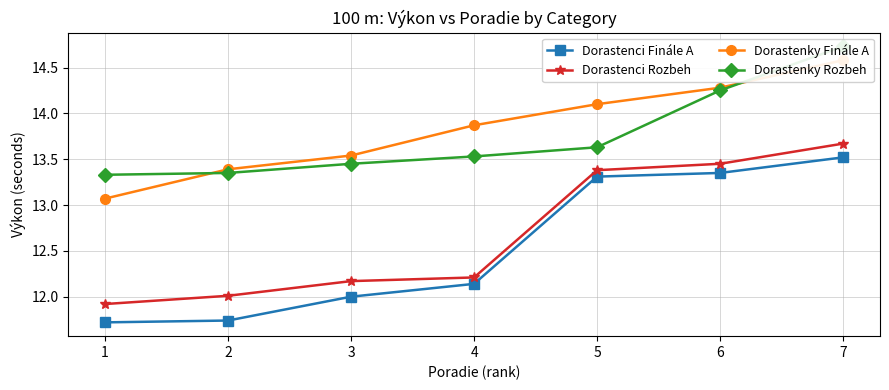

What is the value of the Dorastenky Finále A point at the 6th from the left?

14.3